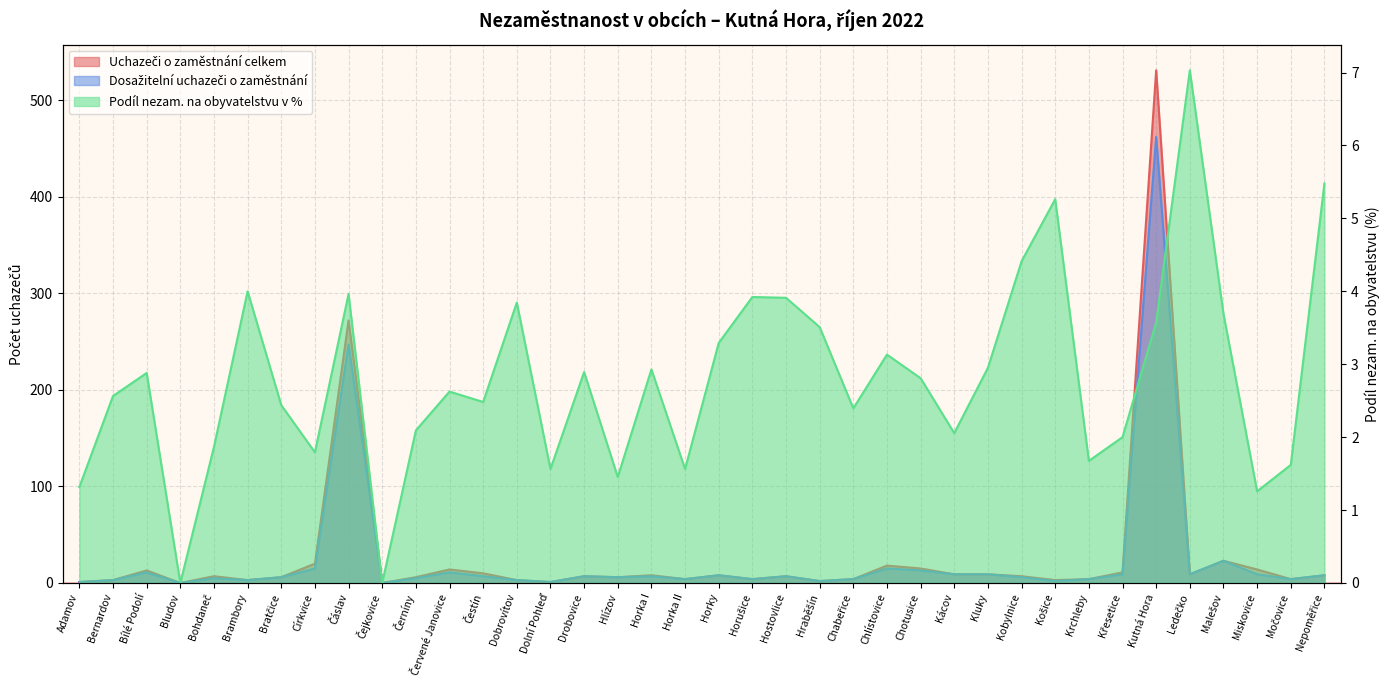

Between Košice and Chabeřice, which is larger?

Chabeřice